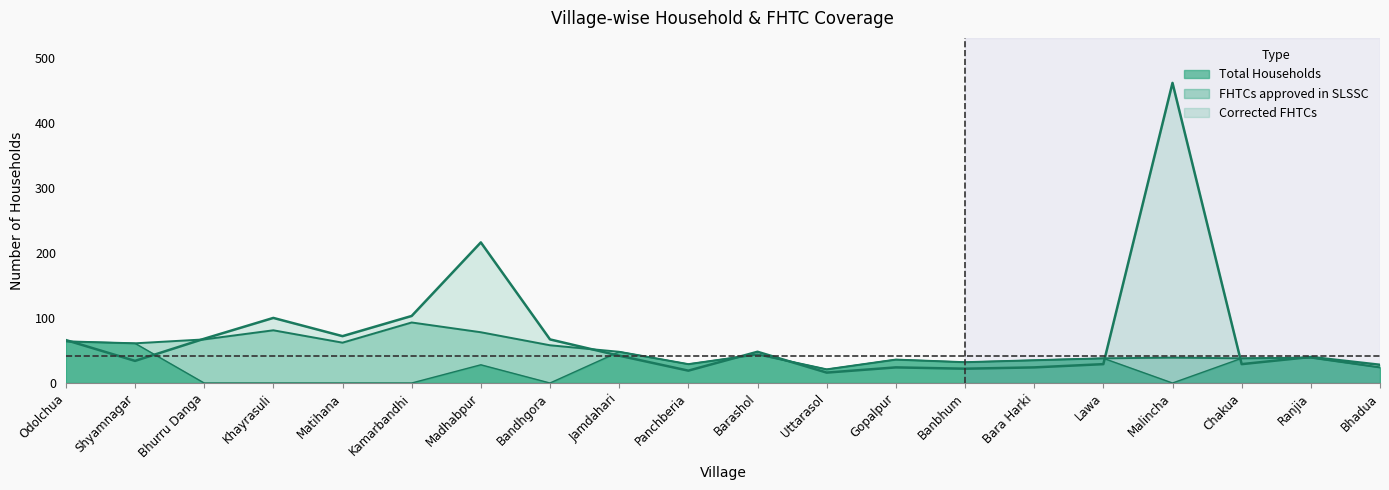

What is the difference between the maximum and minimum values in the Corrected FHTCs series?

64